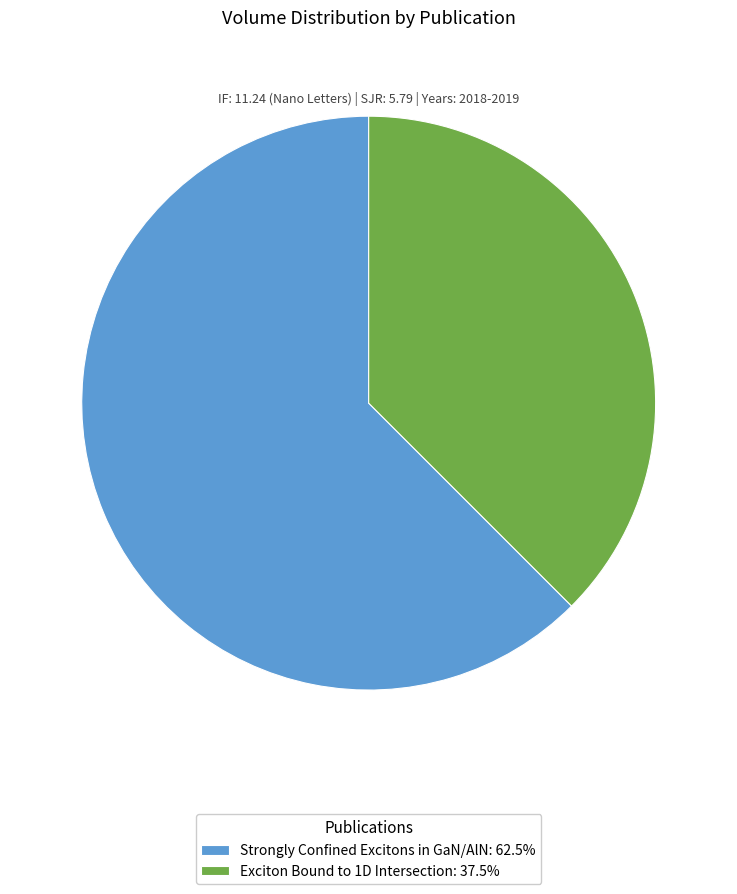

Approximately how many times larger is the value at Strongly Confined Excitons in GaN/AlN: 62.5% compared to Exciton Bound to 1D Intersection: 37.5%?

1.7